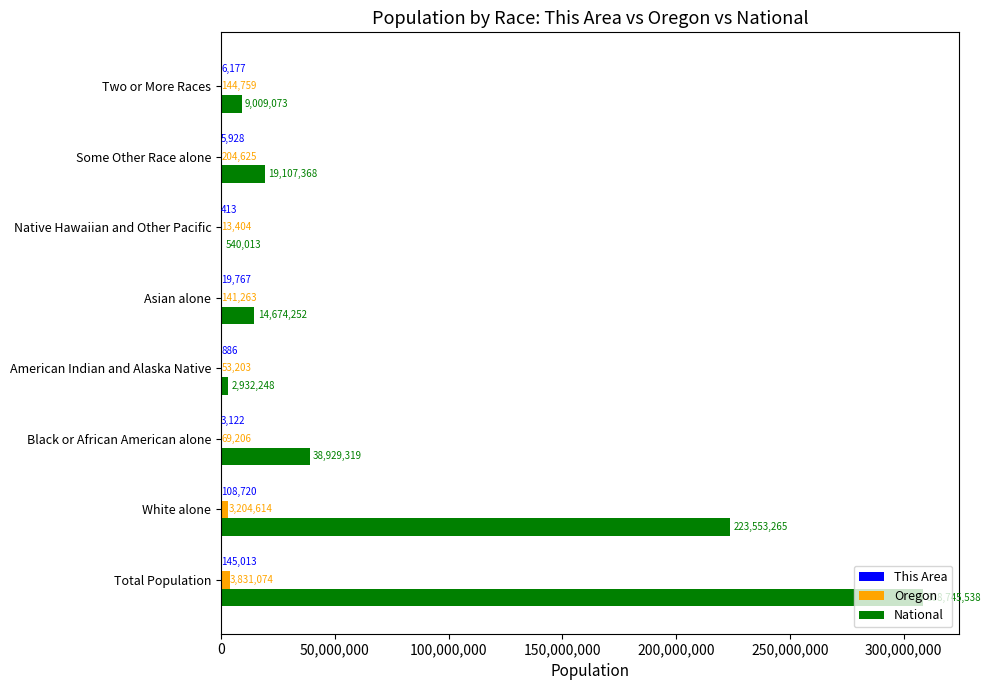

Which series has the largest total across all categories?

National